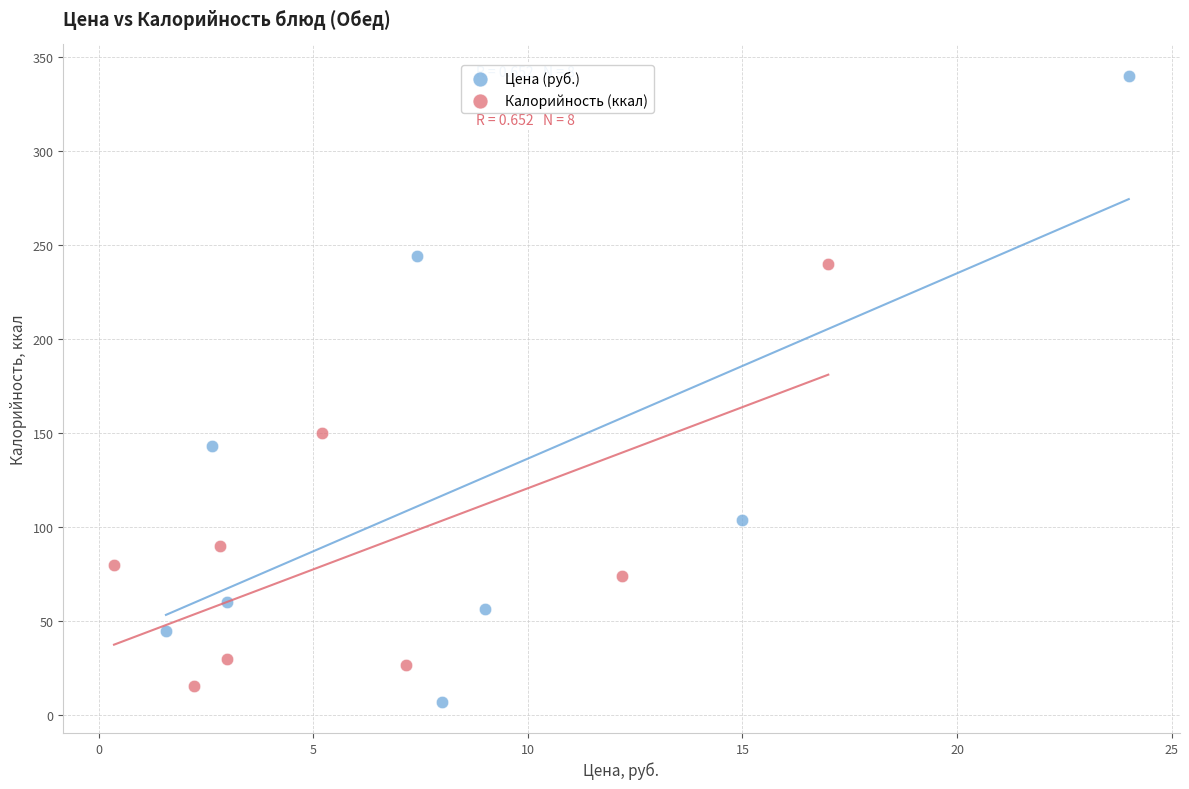

Which series reaches the maximum Y coordinate?

Цена (руб.)